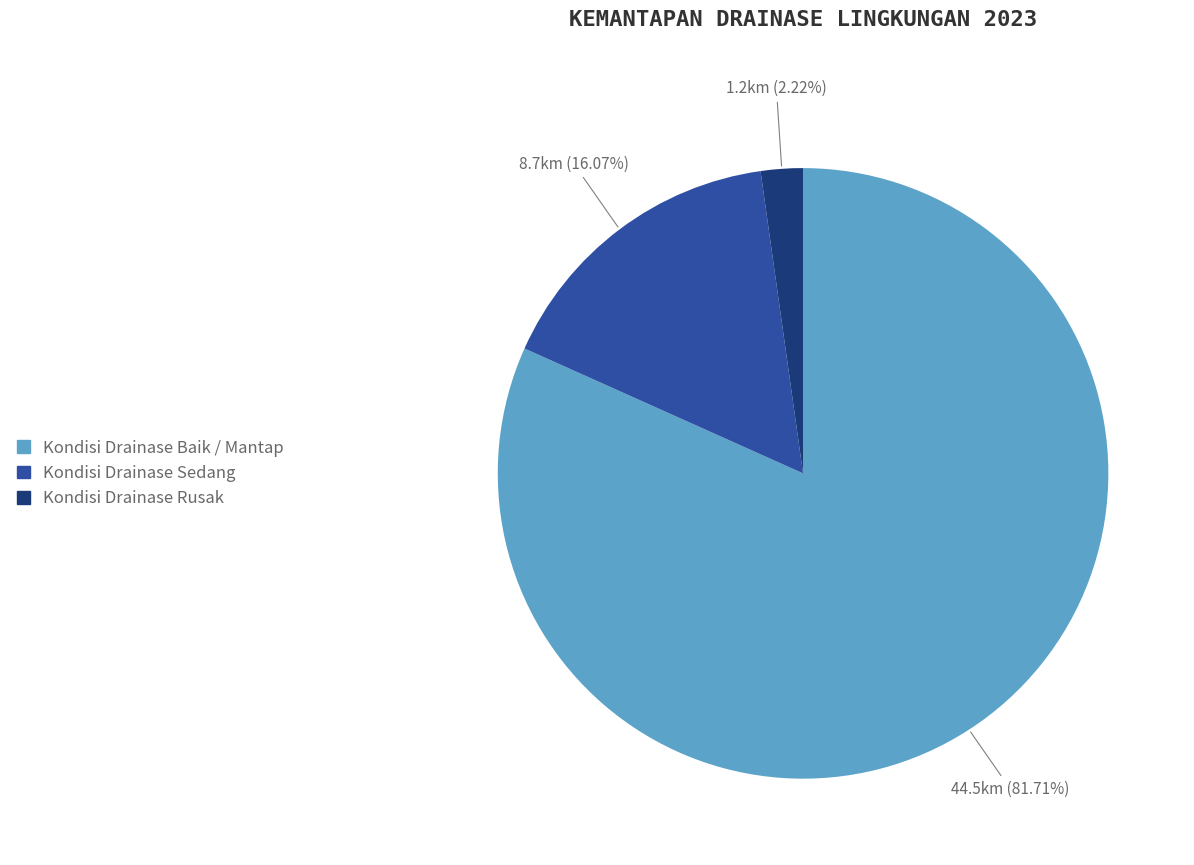

Does Kondisi Drainase Baik / Mantap represent more than half of the total?

Yes